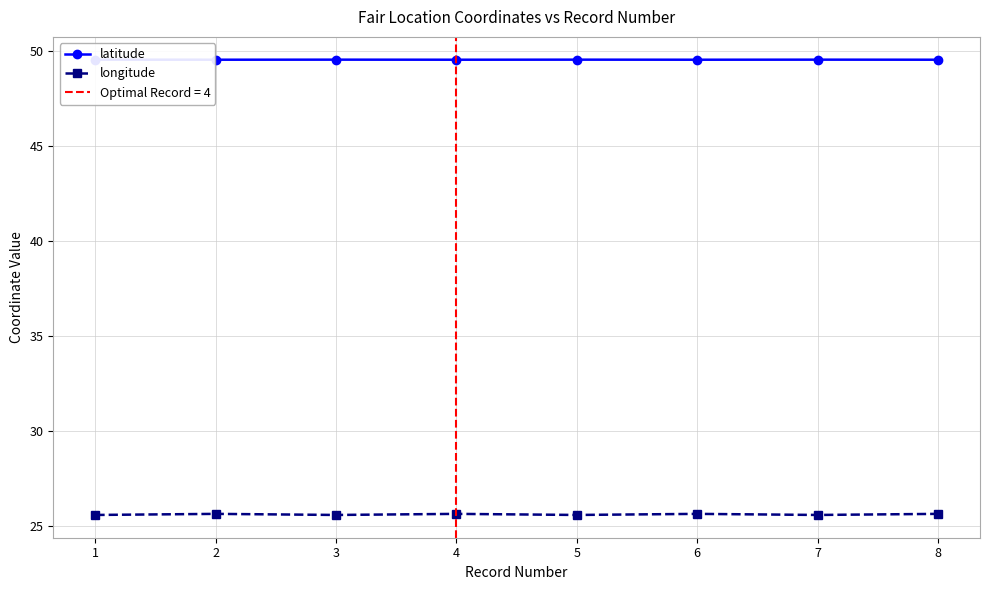

True or false: longitude has a value of 25.6 at 4.

True